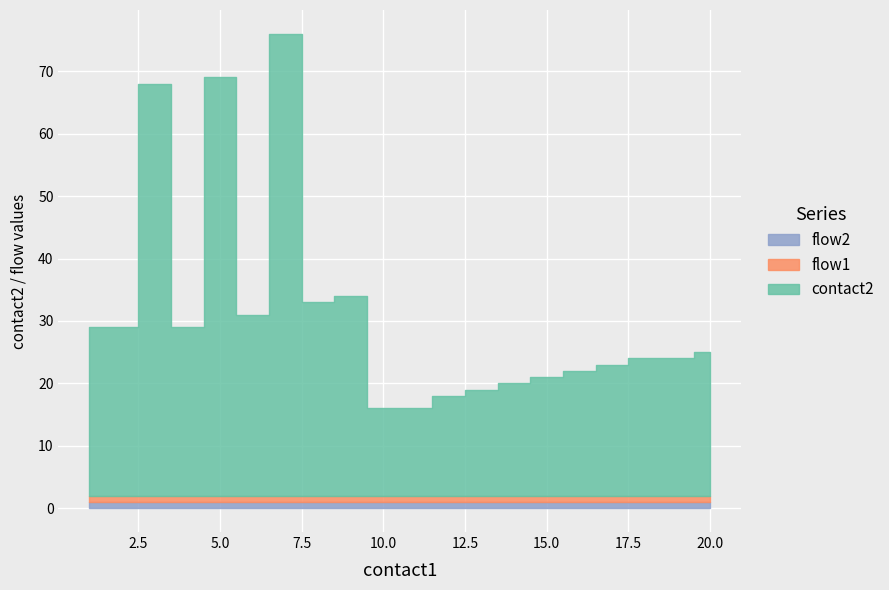

Is it true that flow2 equals 1 at 9?

True